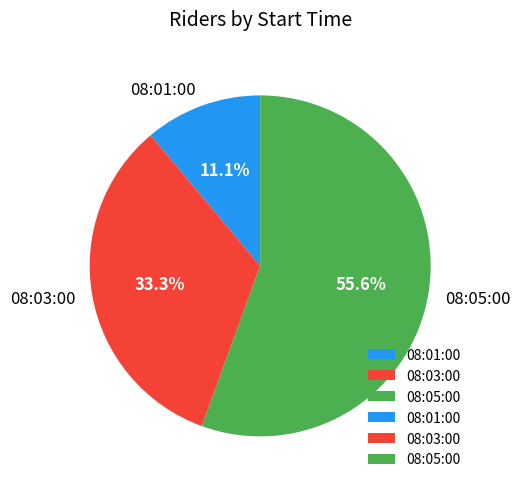

What is the ratio of the value at 08:05:00 to the value at 08:03:00?

1.7